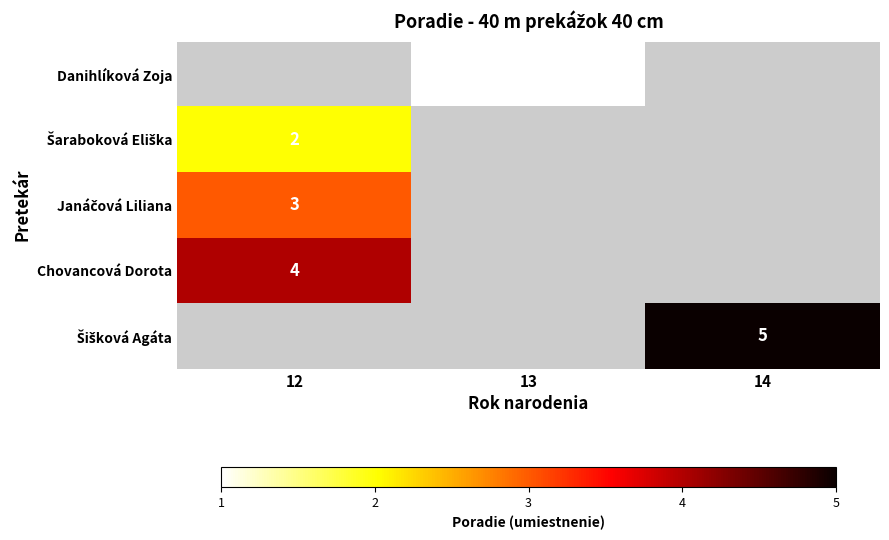

Where is row_2 nearest to the value 3?

12